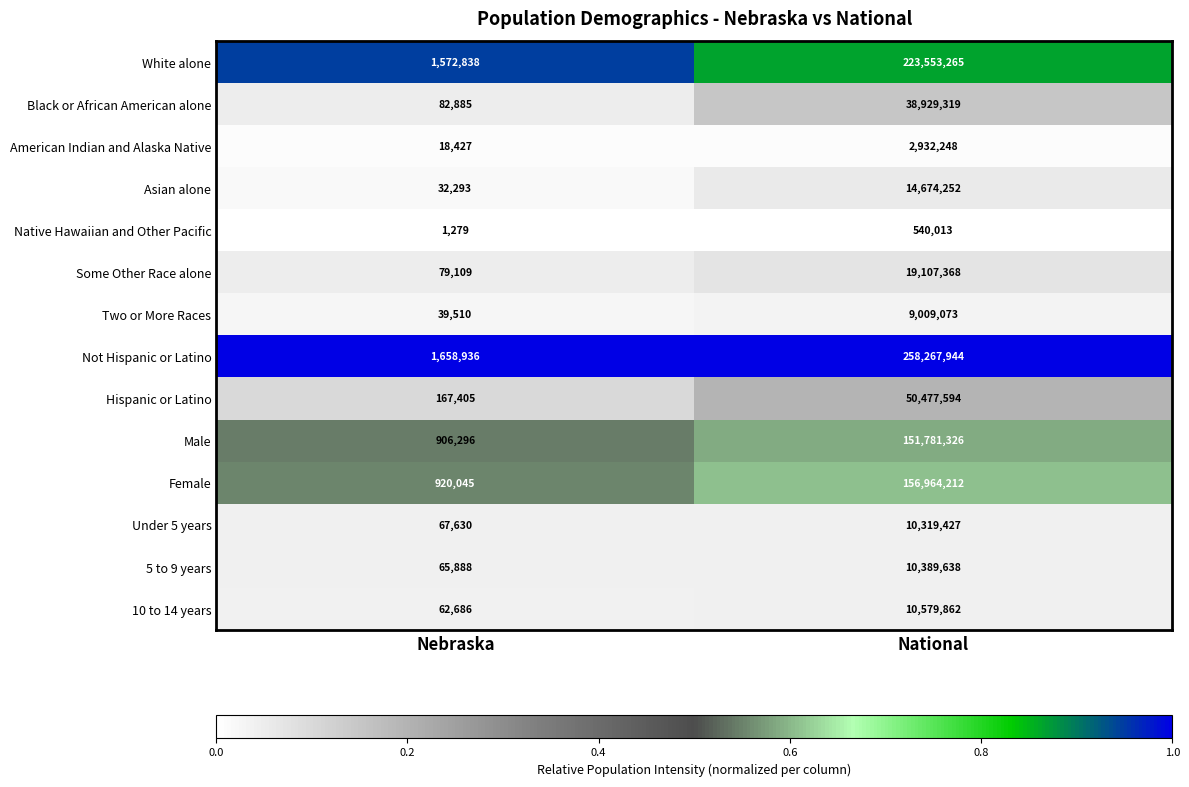

Between Nebraska and National, which series saw the biggest shift?

Not Hispanic or Latino